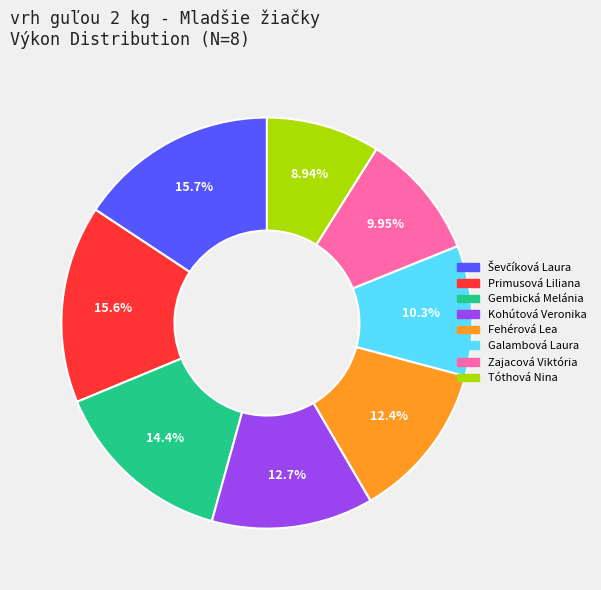

Which slice is the smallest?

Tóthová Nina